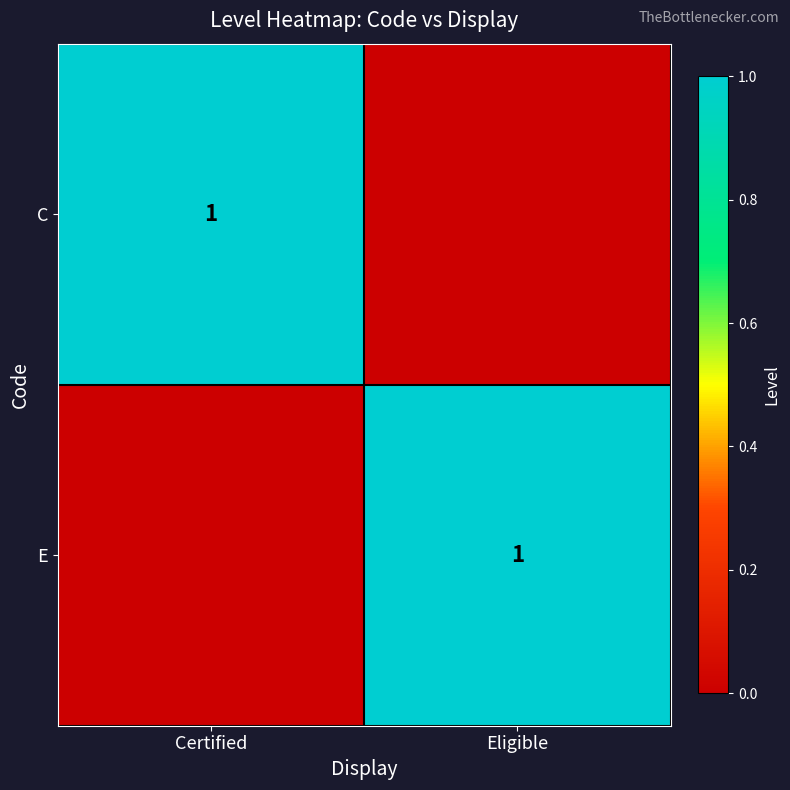

Is it true that C equals 1 at Certified?

True